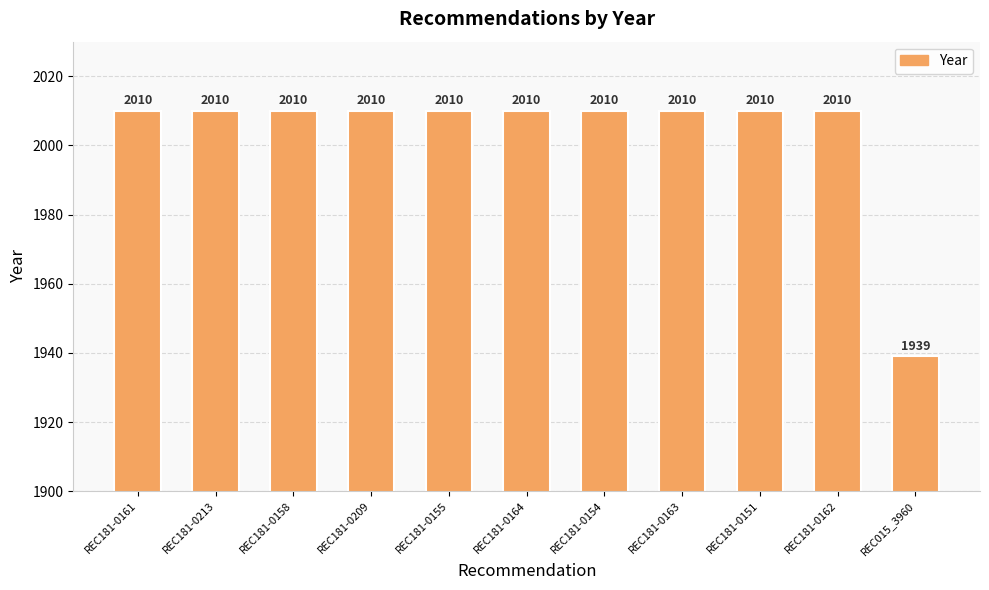

What is the label of the 6th bar from the right?

REC181-0164